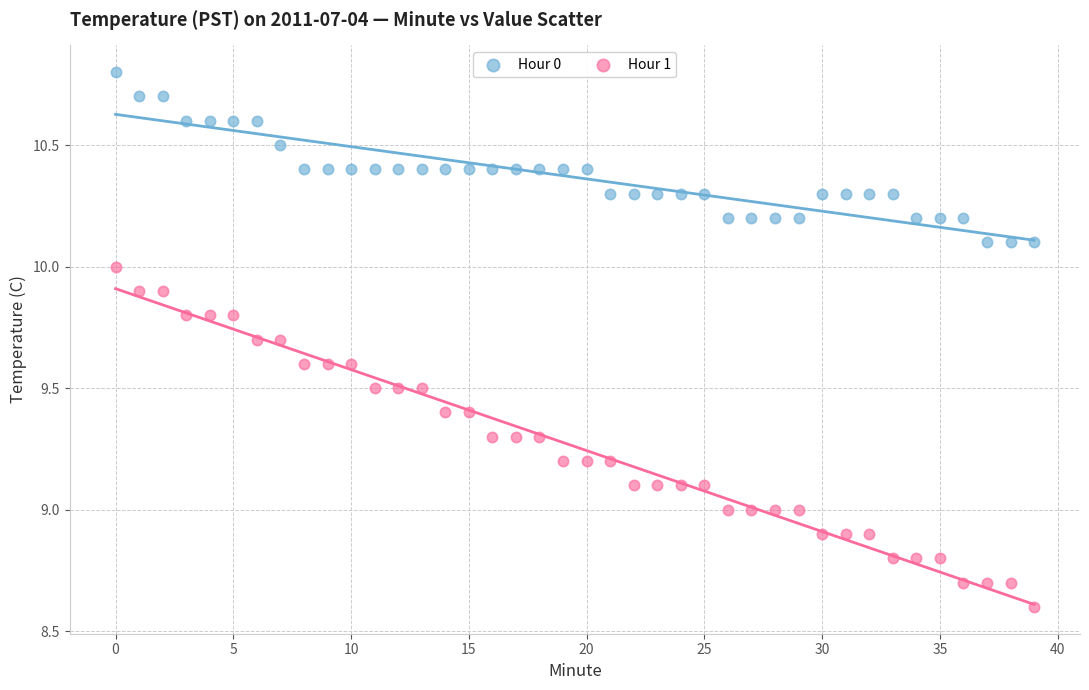

Which series contains the highest Y value?

Hour 0